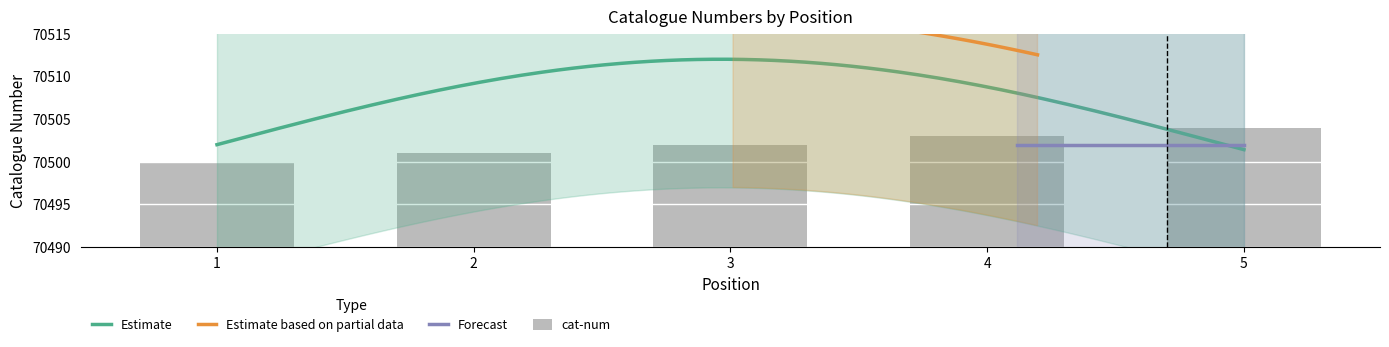

Where does the data first go above 70502?

4